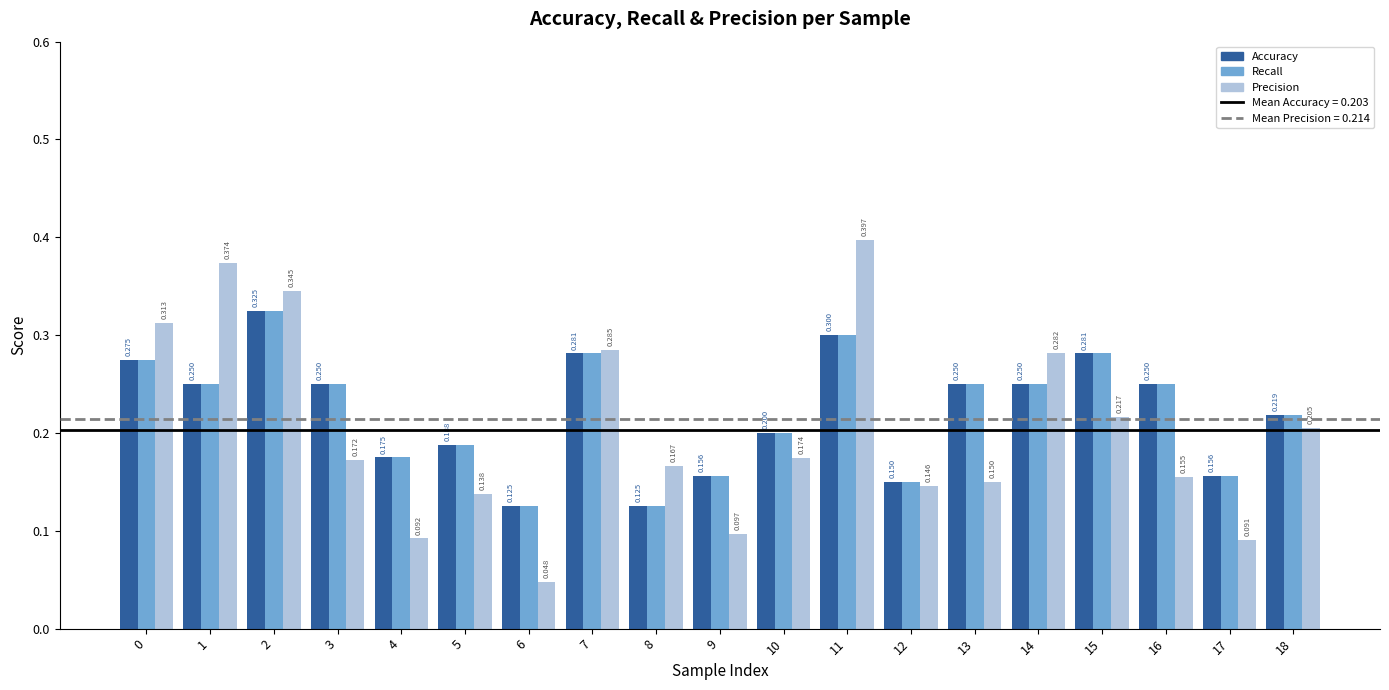

At which category is the sum across all series the highest?

11